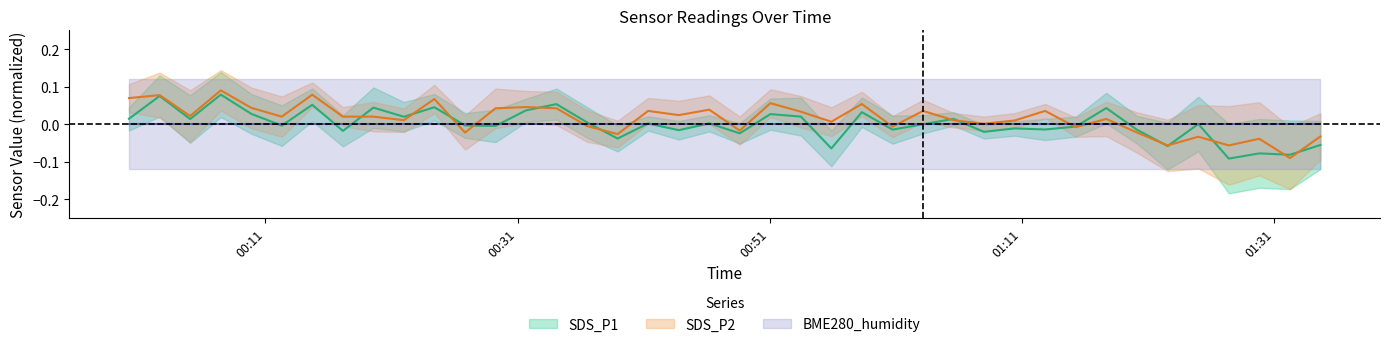

How many interior local peaks does the SDS_P1 series have?

15